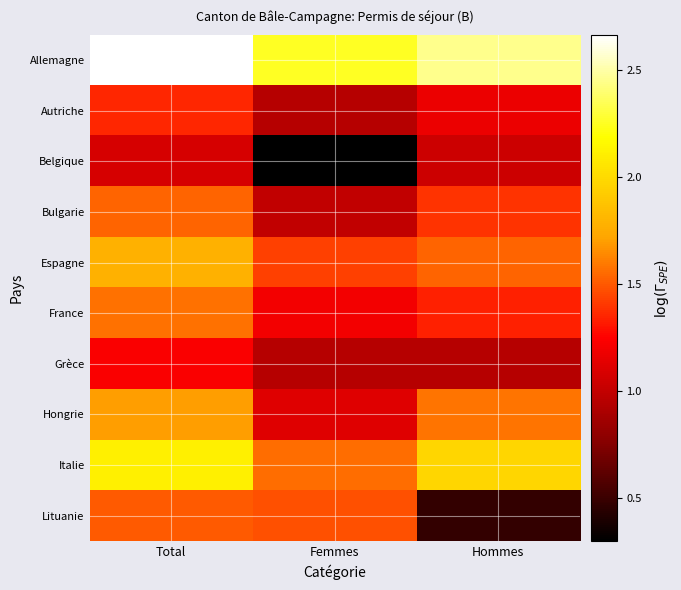

What is the total value across all series at Hommes?

13.9